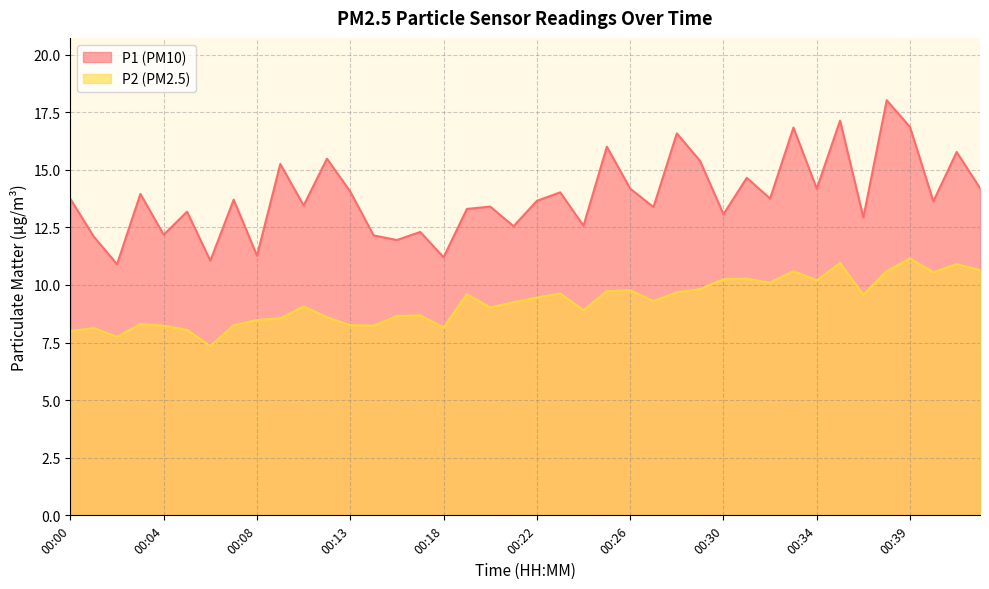

What is the value of the P2 point at the 13th from the left?

8.2